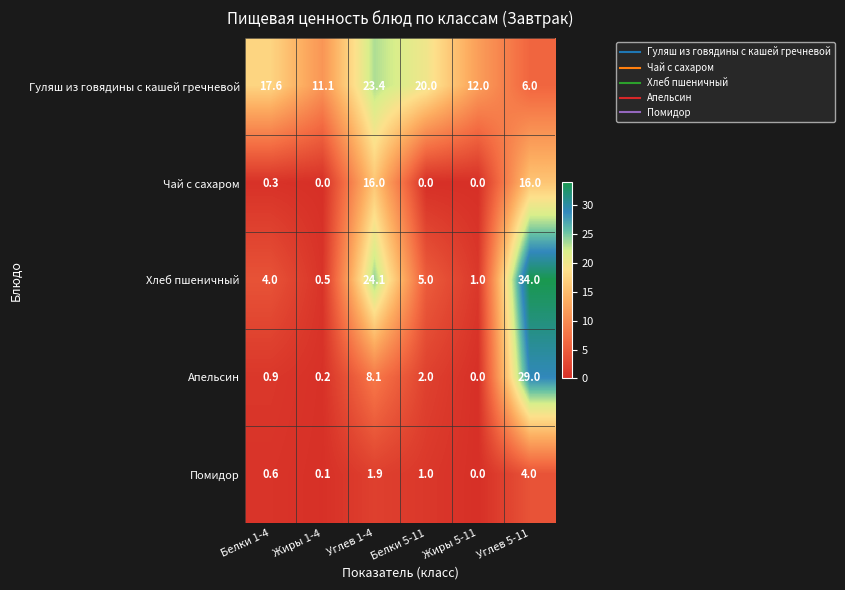

Which series has the largest total across all categories?

Гуляш из говядины с кашей гречневой